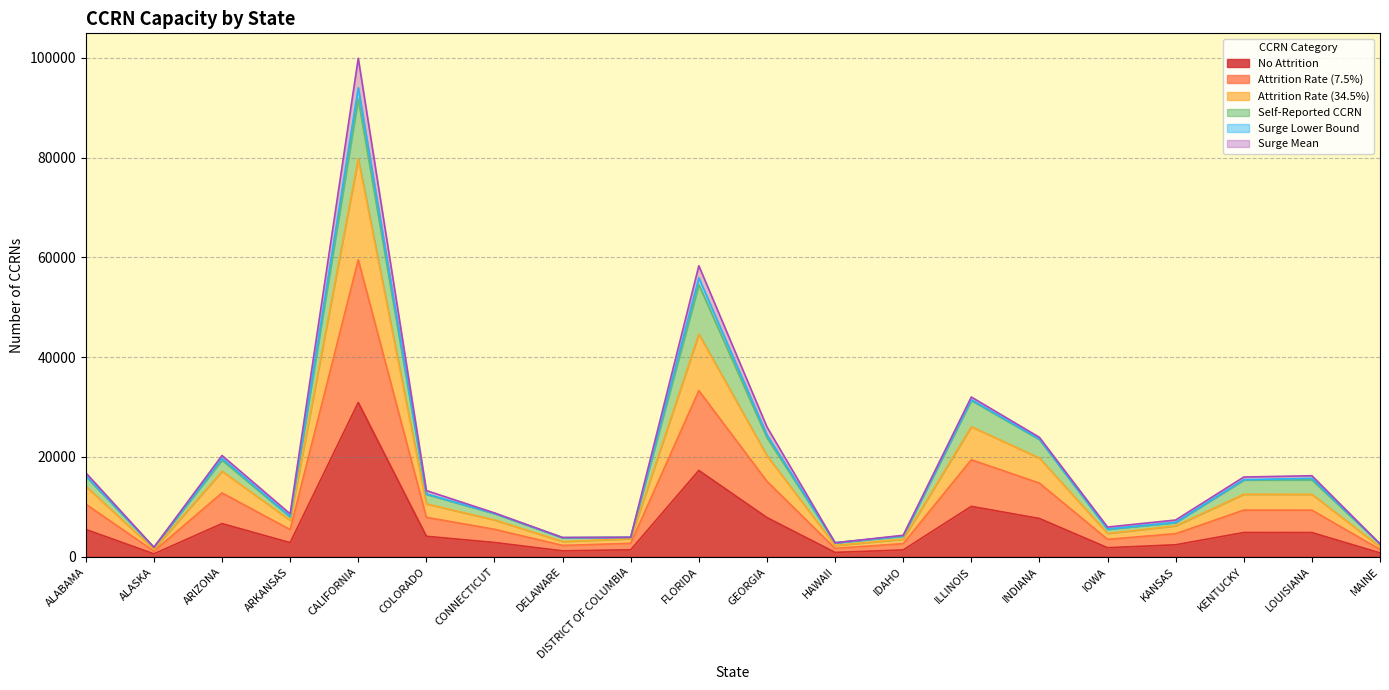

The value of No Attrition at ALABAMA is 5479.3. True or false?

True